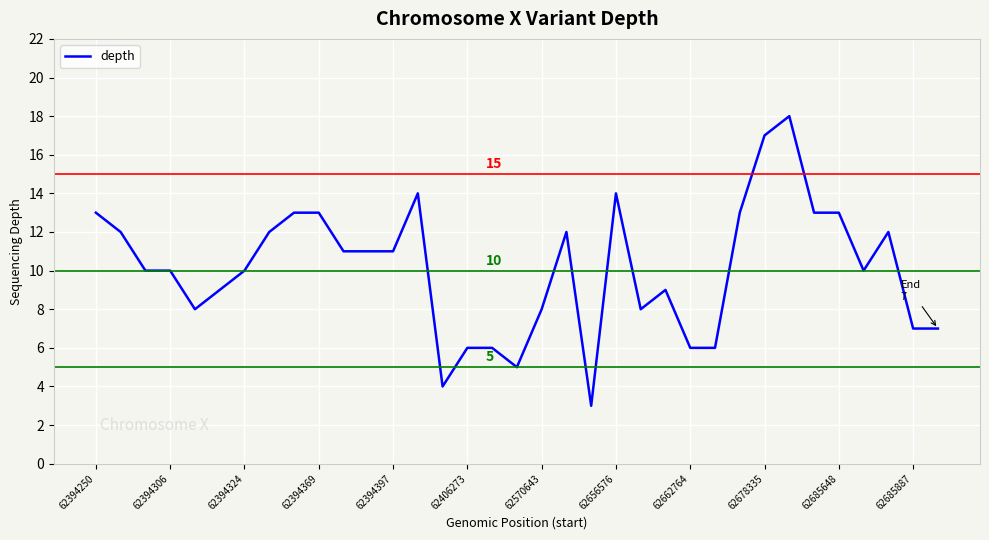

What is the smallest value displayed?

3